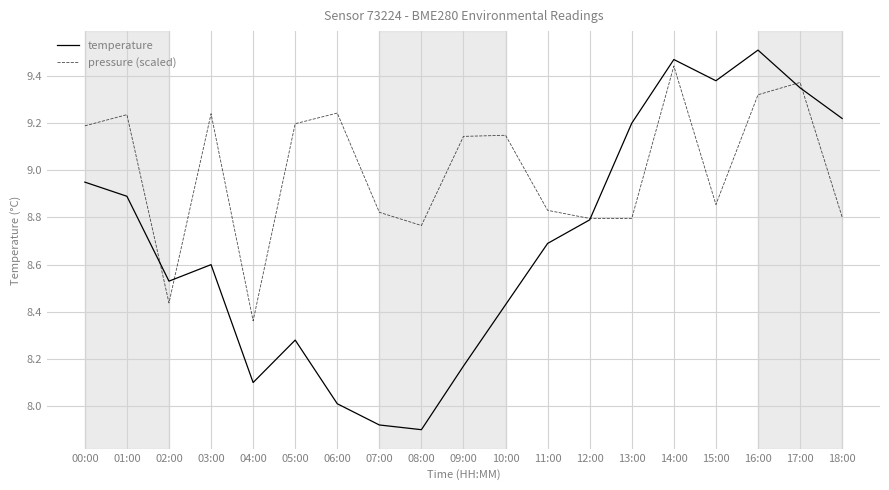

At which label is pressure (scaled) closest to 8?

04:00